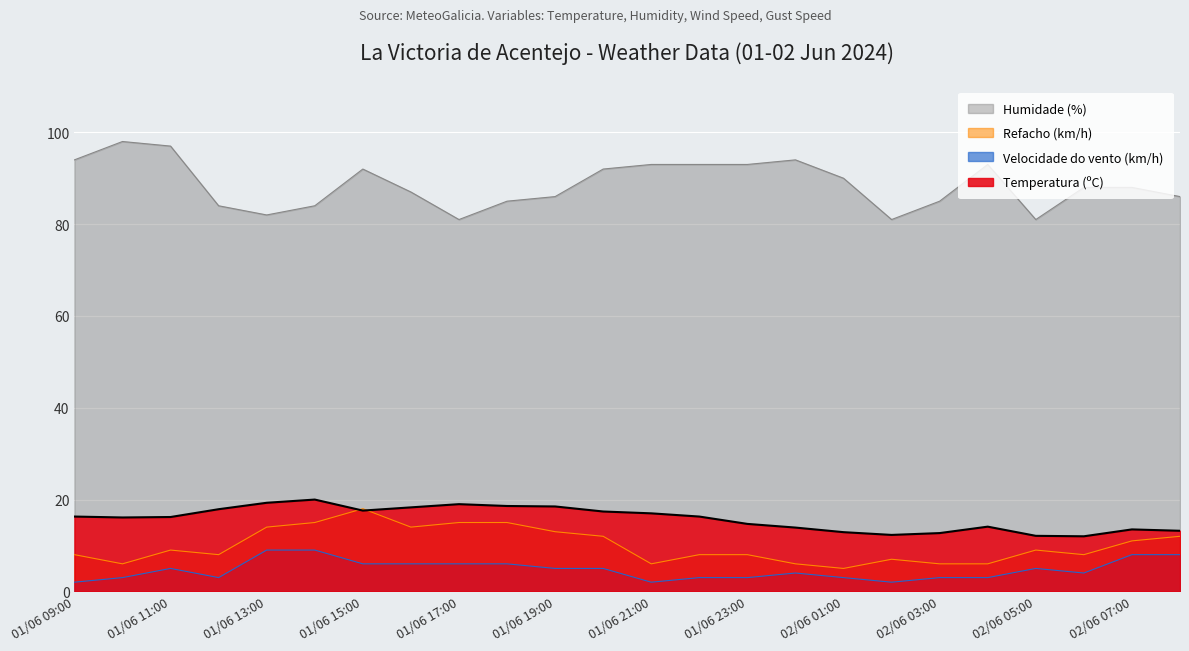

List the series in order of their peak value, lowest first.

Velocidade do vento (km/h), Refacho (km/h), Temperatura (ºC), Humidade (%)